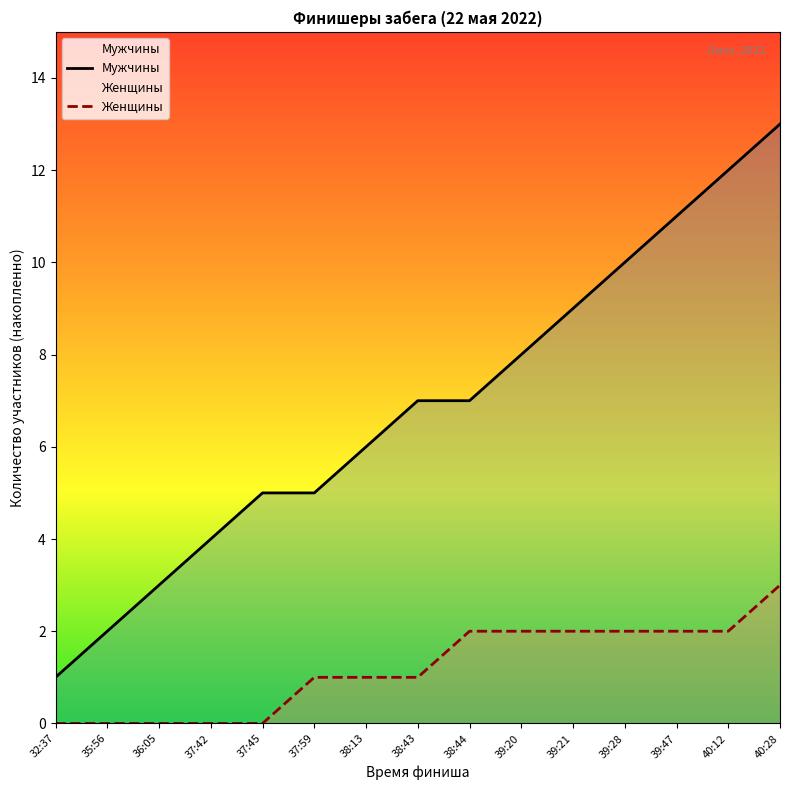

Which label corresponds to the largest value in the chart?

40:28